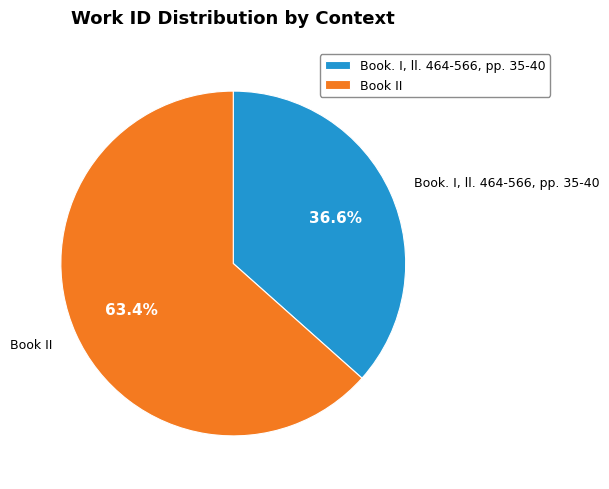

Count the number of slices in the pie.

2